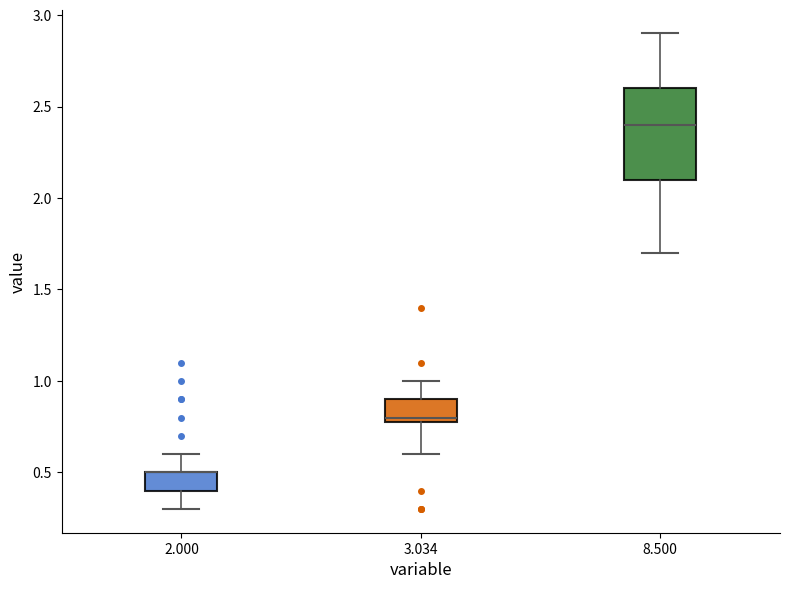

Reading left to right, transcribe this box plot: for each box, give where its median line is, the range the box spans, and where its two whiskers end, as read against the y-axis. The values are not printed on the chart, so give them approximately, as read against the axis.

2.000: median 0.5 (drawn on the box's upper edge), box 0.4 to 0.5, whiskers 0.3 to 0.6
3.034: median 0.8 (just above the box's lower edge), box 0.8 to 0.9, whiskers 0.6 to 1.0
8.500: median 2.4, box 2.1 to 2.6, whiskers 1.7 to 2.9